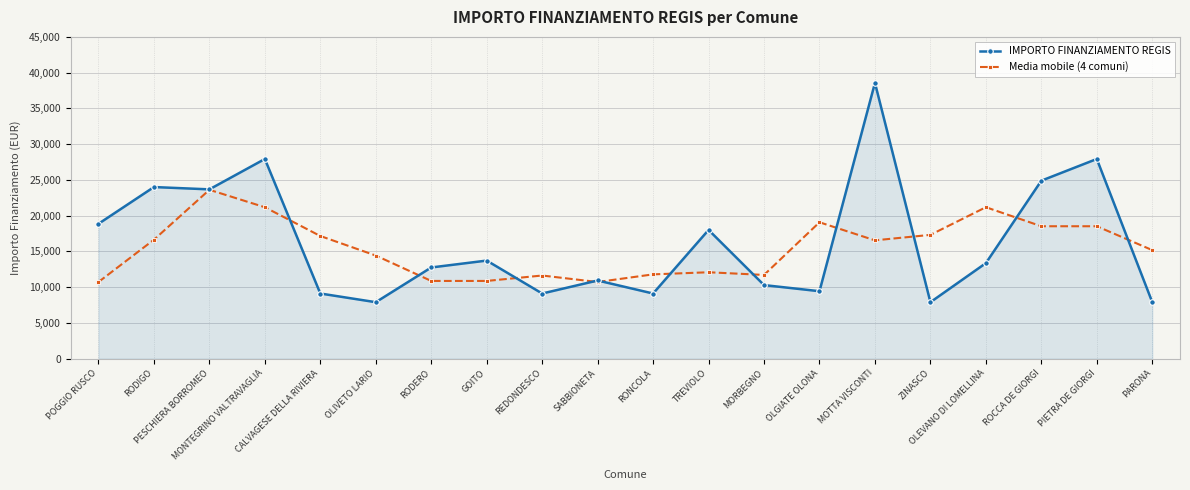

What is the maximum value shown in the chart?

38565.0